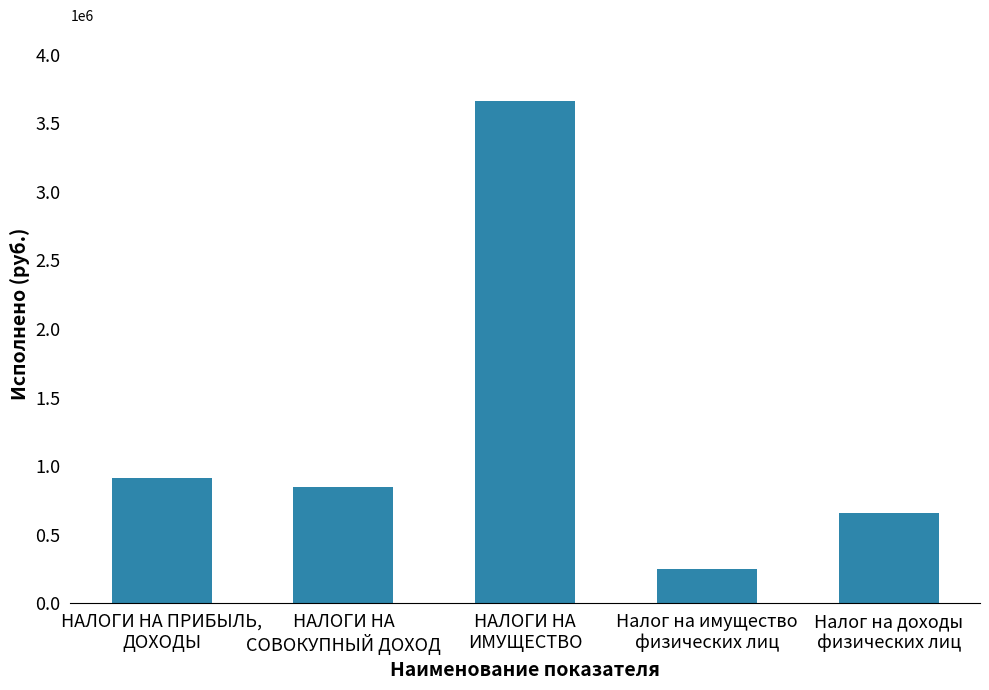

How many data points are above 850336?

3